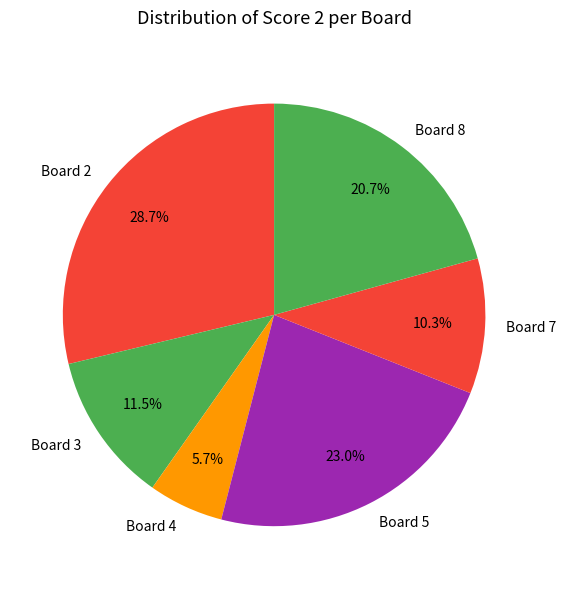

Does any single category account for the majority?

No